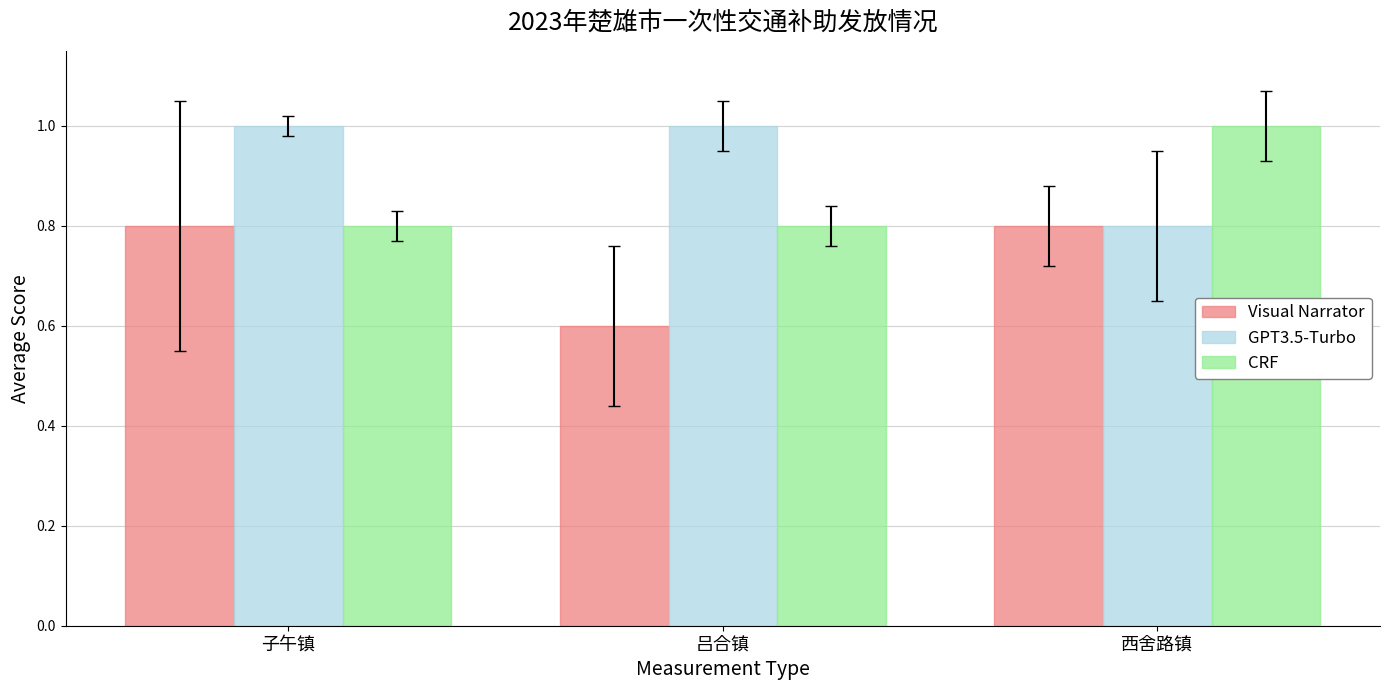

At 吕合镇, list the series in order from largest to smallest.

GPT3.5-Turbo, CRF, Visual Narrator